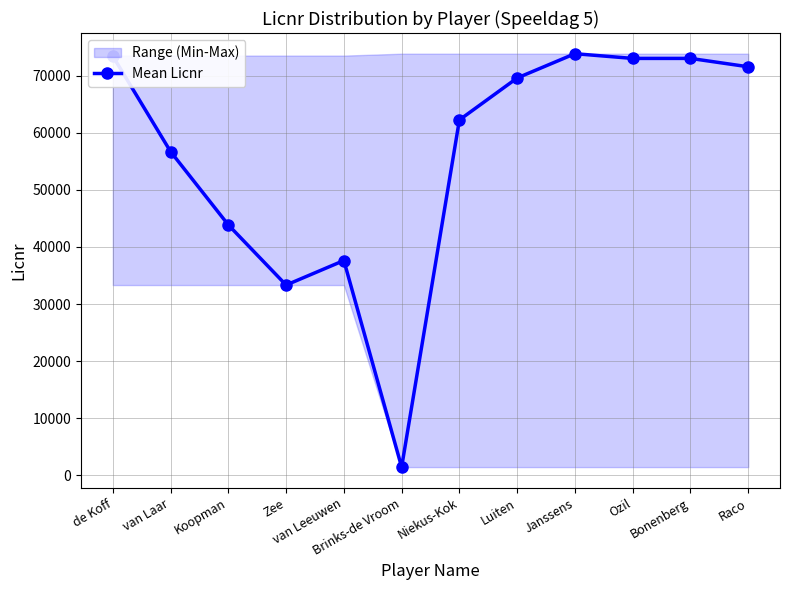

What is the difference between the values at Zee and van Laar?

23384